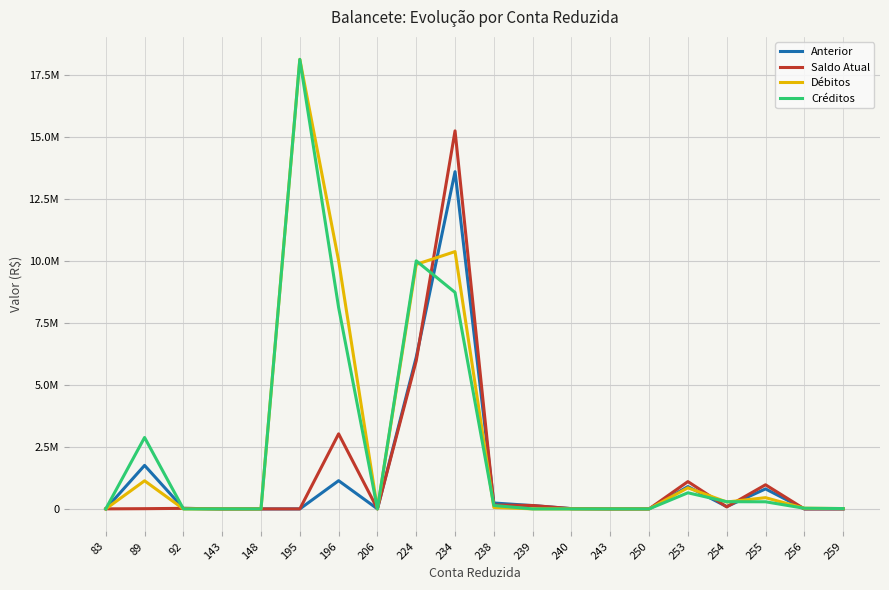

What are all the series names shown in the legend?

Anterior, Saldo Atual, Débitos, Créditos